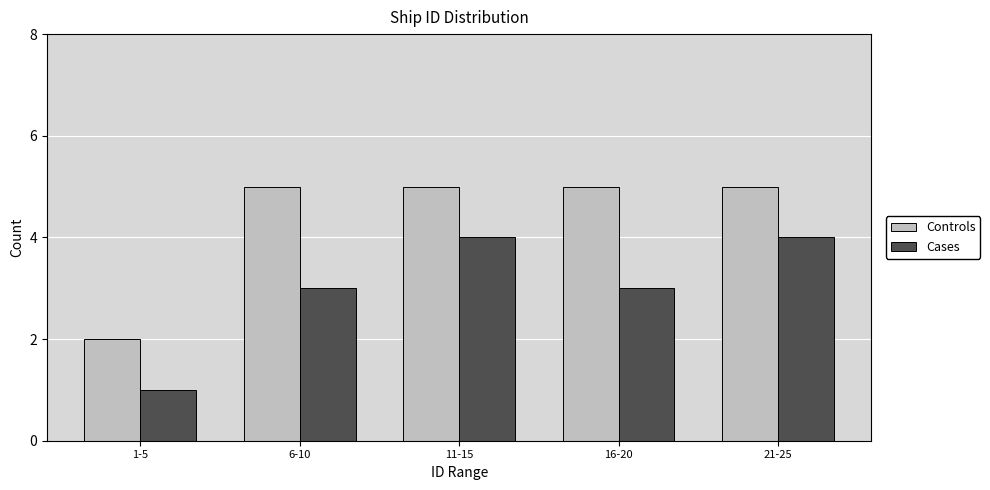

Reading left to right, what are all the values shown in this chart?

Controls: 2	5	5	5	5
Cases: 1	3	4	3	4